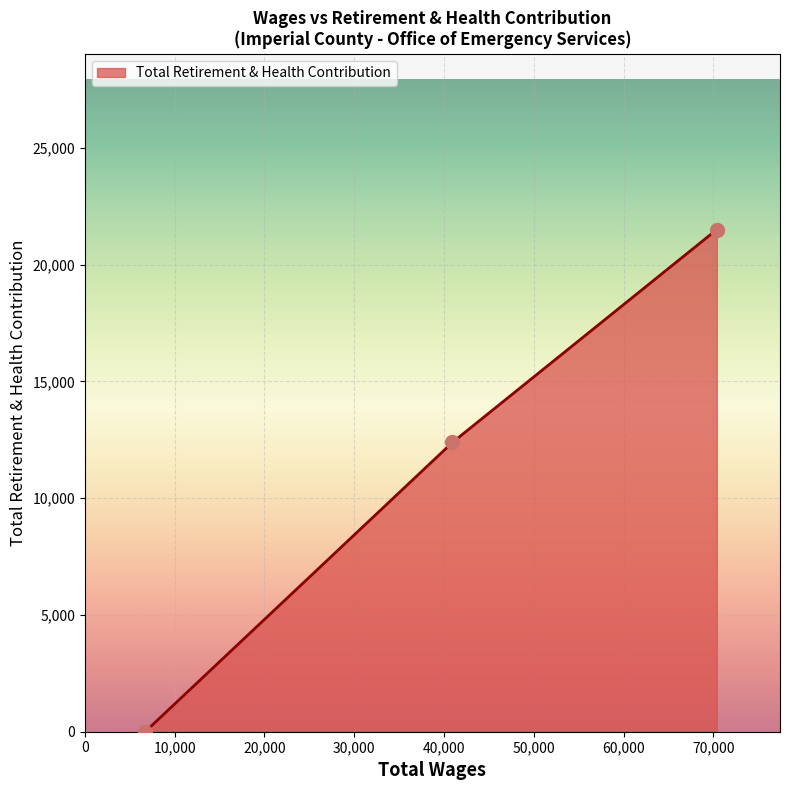

What is the sum of all values?

33891